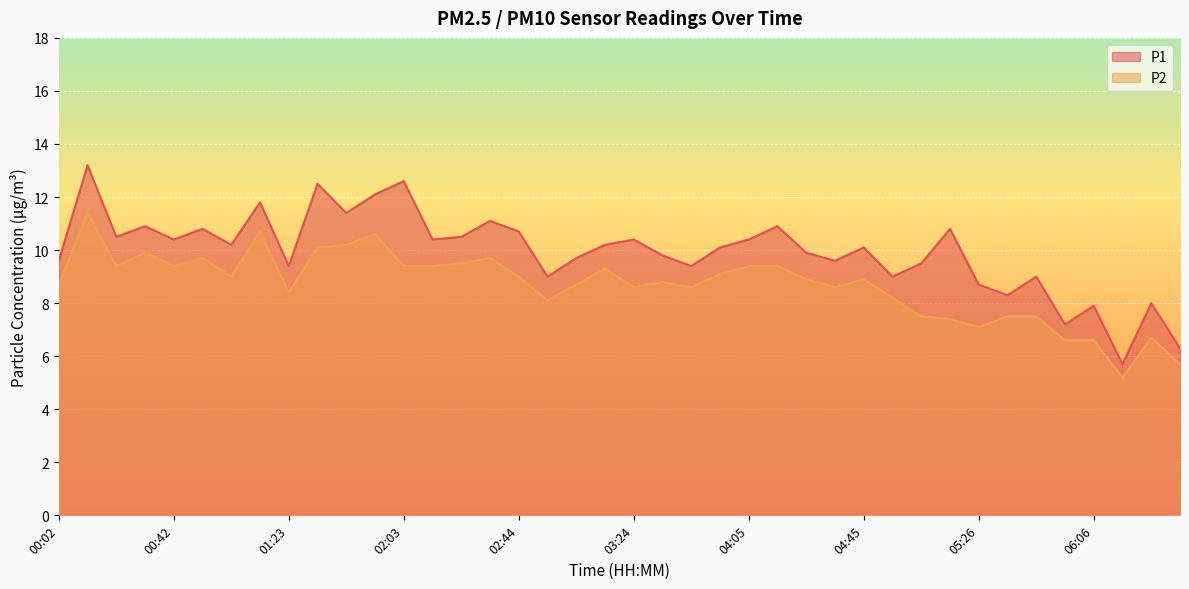

Where is P1 nearest to the value 9?

02:54